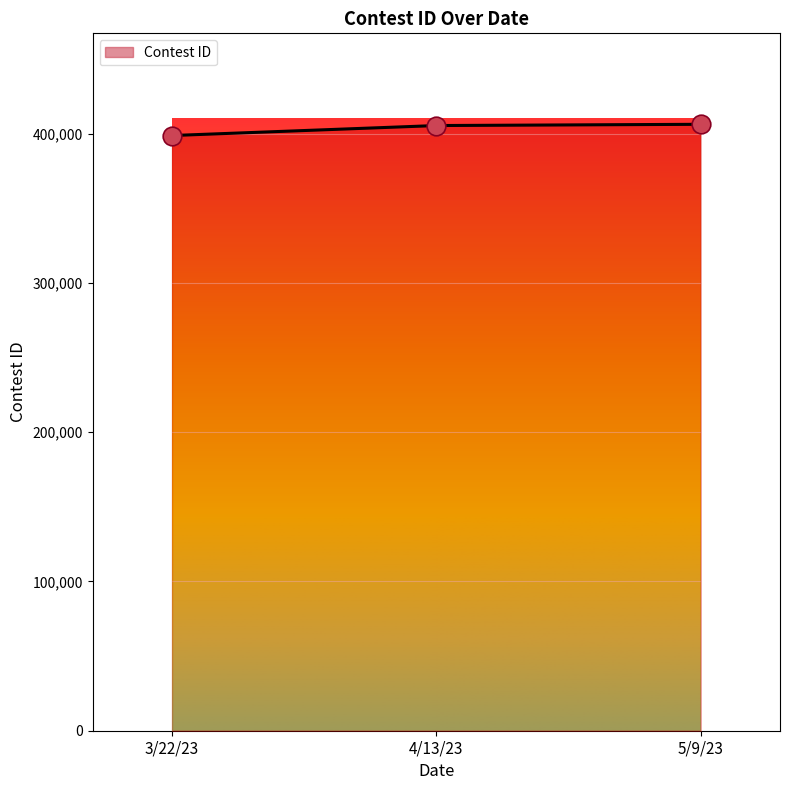

Approximately how many times larger is the value at 5/9/23 compared to 3/22/23?

1.0